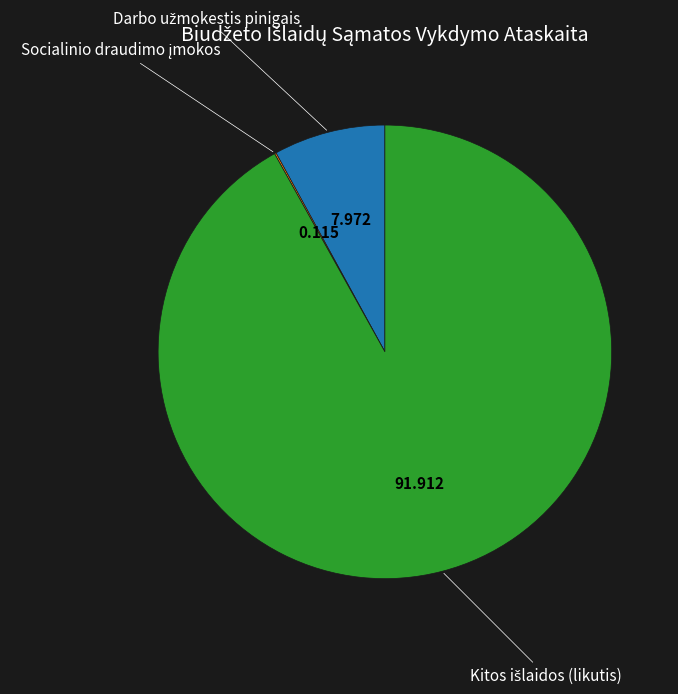

Is there any slice that represents more than half of the pie?

Yes